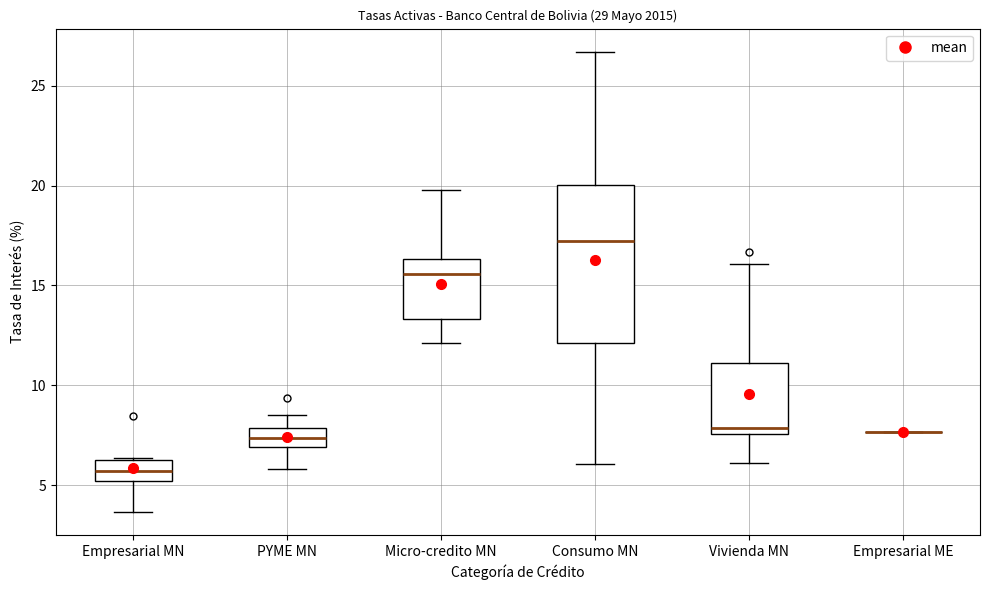

Comparing the boxes themselves (not the whiskers), which one is the tallest?

Consumo MN